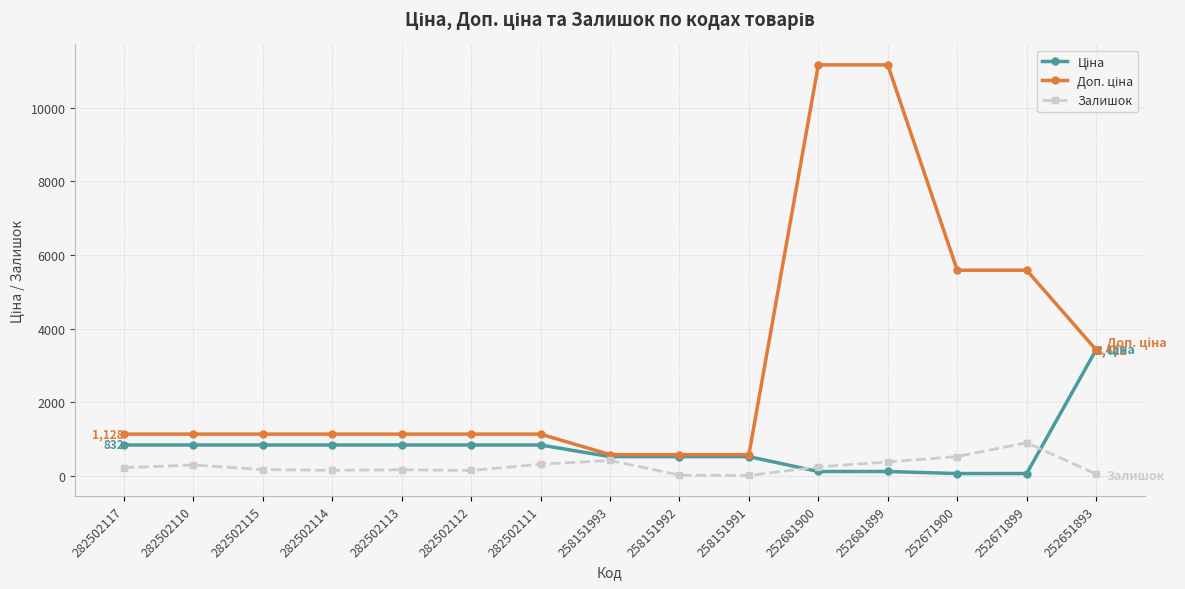

What is the difference between the highest and lowest values at 282502110?

840.0